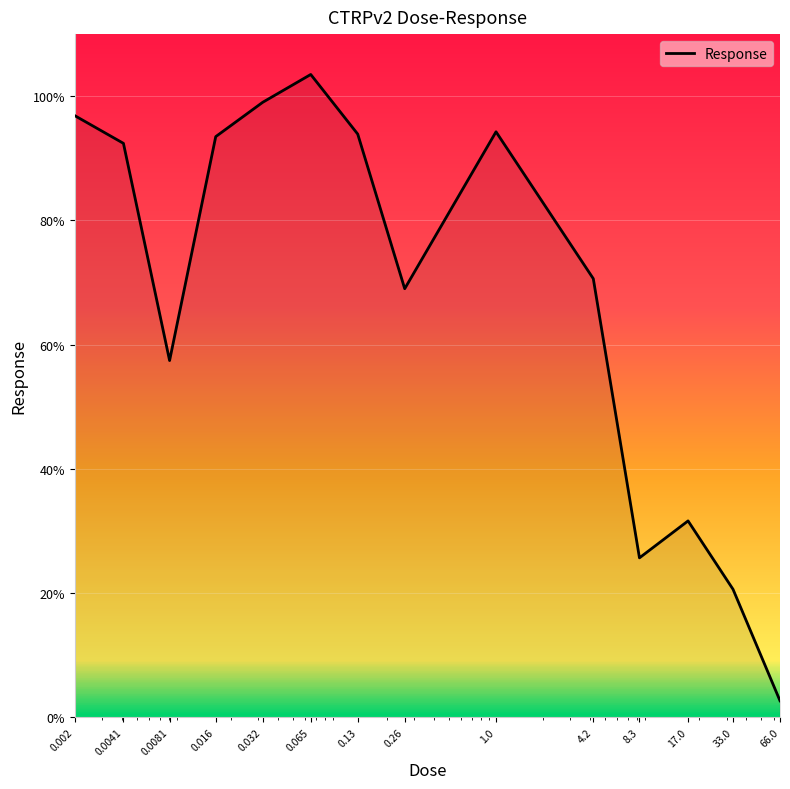

What is the maximum value shown in the chart?

103.5